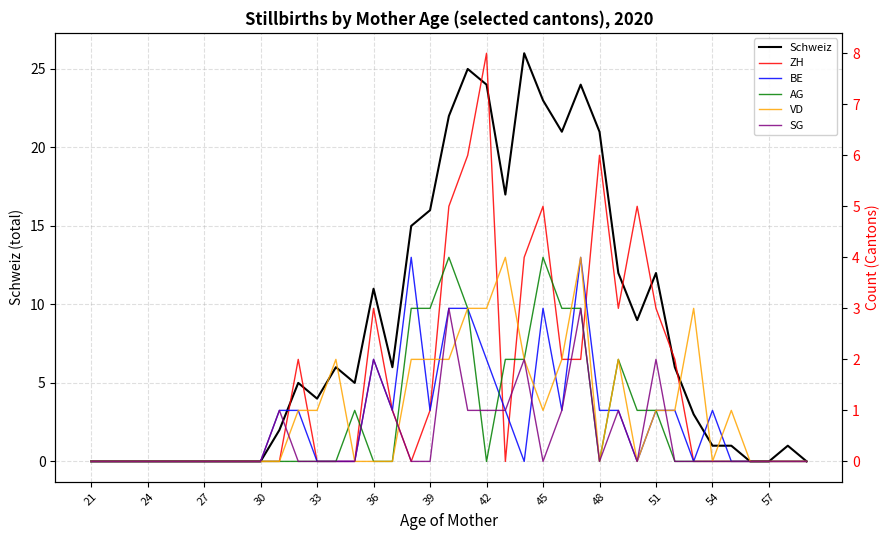

Reading left to right, extract all data points from this chart.

Schweiz: 0	0	0	0	0	0	0	0	0	0	2	5	4	6	5	11	6	15	16	22	25	24	17	26	23	21	24	21	12	9	12	6	3	1	1	0	0	1	0
ZH: 0	0	0	0	0	0	0	0	0	0	0	2	0	0	0	3	1	0	1	5	6	8	0	4	5	2	2	6	3	5	3	2	0	0	0	0	0	0	0
BE: 0	0	0	0	0	0	0	0	0	0	1	1	0	0	0	2	1	4	1	3	3	2	1	0	3	1	4	1	1	0	1	1	0	1	0	0	0	0	0
AG: 0	0	0	0	0	0	0	0	0	0	0	0	0	0	1	0	0	3	3	4	3	0	2	2	4	3	3	0	2	1	1	0	0	0	0	0	0	0	0
VD: 0	0	0	0	0	0	0	0	0	0	0	1	1	2	0	0	0	2	2	2	3	3	4	2	1	2	4	0	2	0	1	1	3	0	1	0	0	0	0
SG: 0	0	0	0	0	0	0	0	0	0	1	0	0	0	0	2	1	0	0	3	1	1	1	2	0	1	3	0	1	0	2	0	0	0	0	0	0	0	0